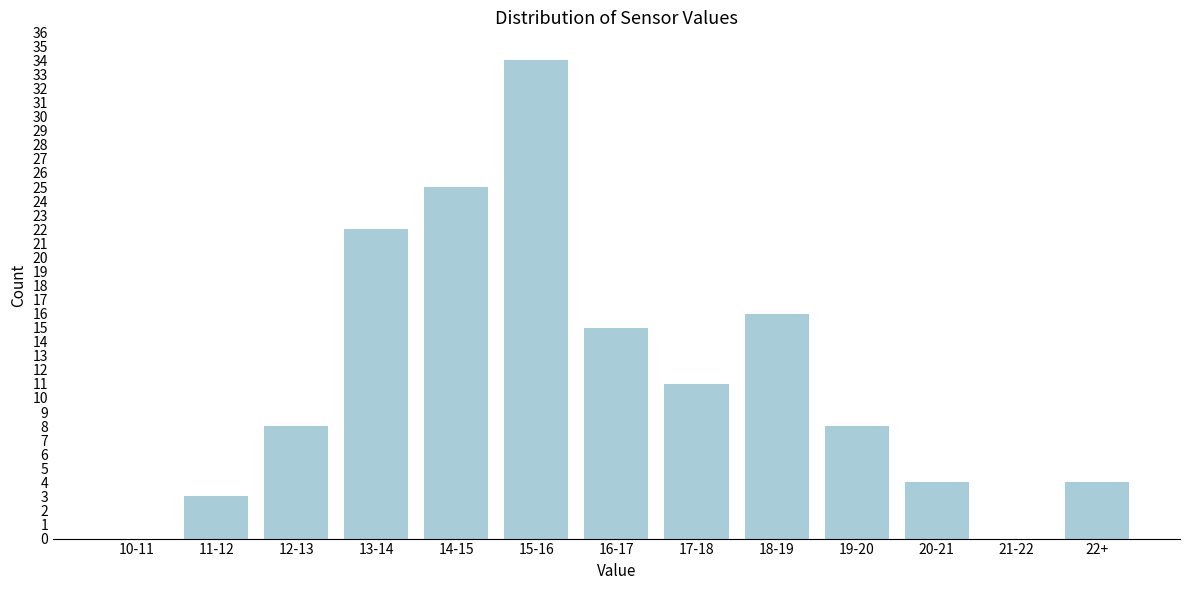

Reading right to left, transcribe all the data shown in this chart.

22+=4	21-22=0	20-21=4	19-20=8	18-19=16	17-18=11	16-17=15	15-16=34	14-15=25	13-14=22	12-13=8	11-12=3	10-11=0